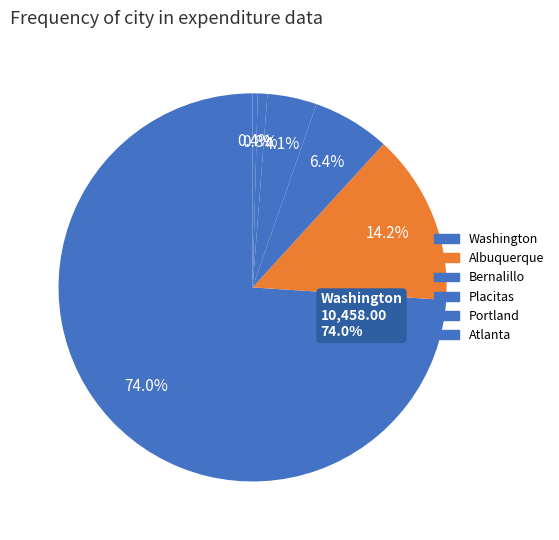

Does any single category account for the majority?

Yes